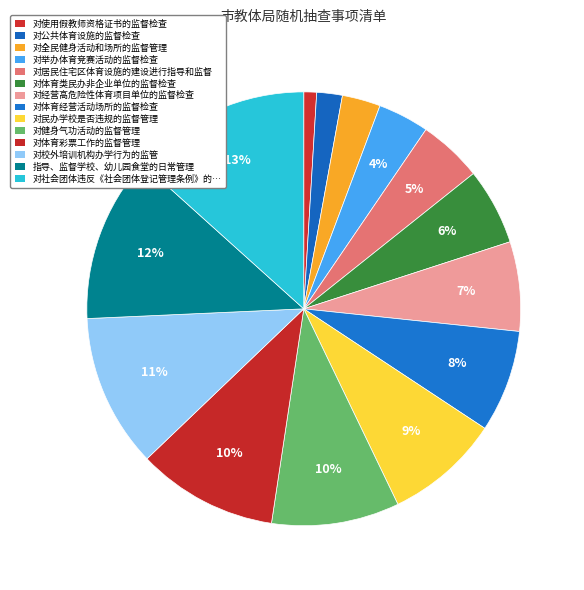

Count the number of slices in the pie.

14